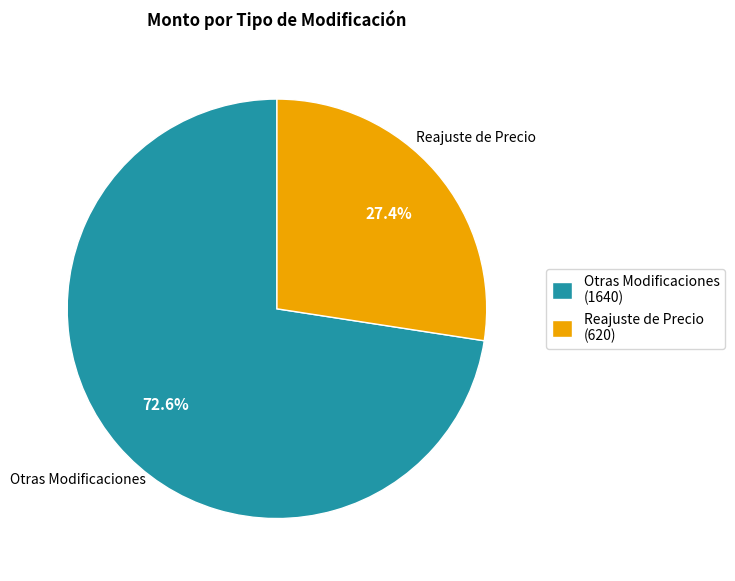

Do Otras Modificaciones and Reajuste de Precio together represent more than half of the pie?

Yes